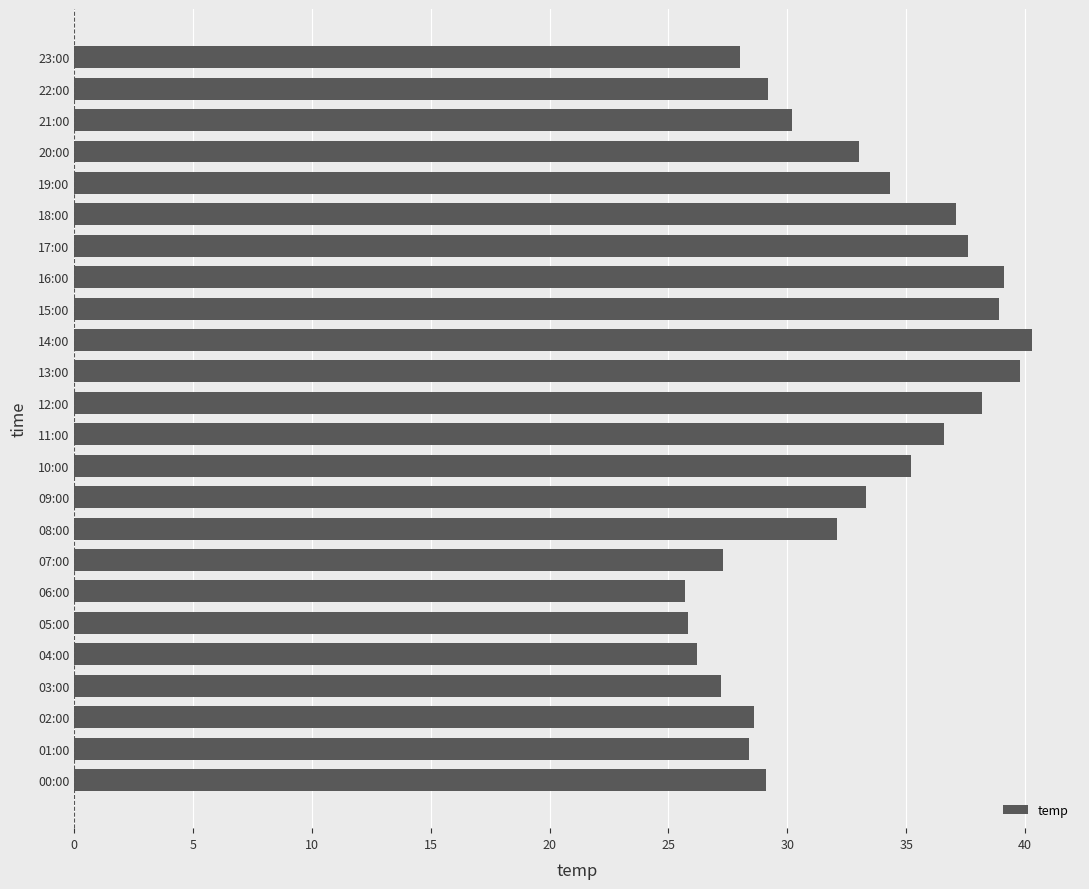

What is the average value?

32.6